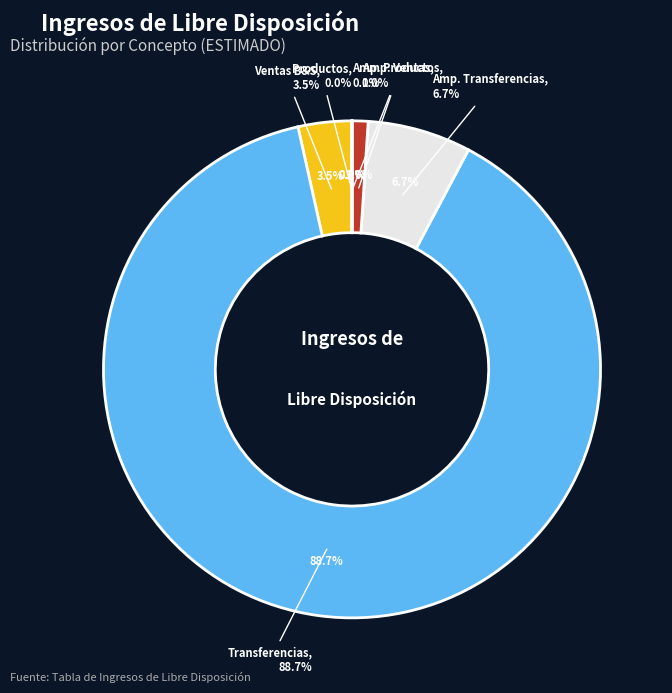

Rank the categories by value from highest to lowest.

Transferencias, Ampliaciones Transferencias, Ingresos por Ventas de Bienes y Servicios, Ampliaciones Ventas, Productos, Ampliaciones Productos